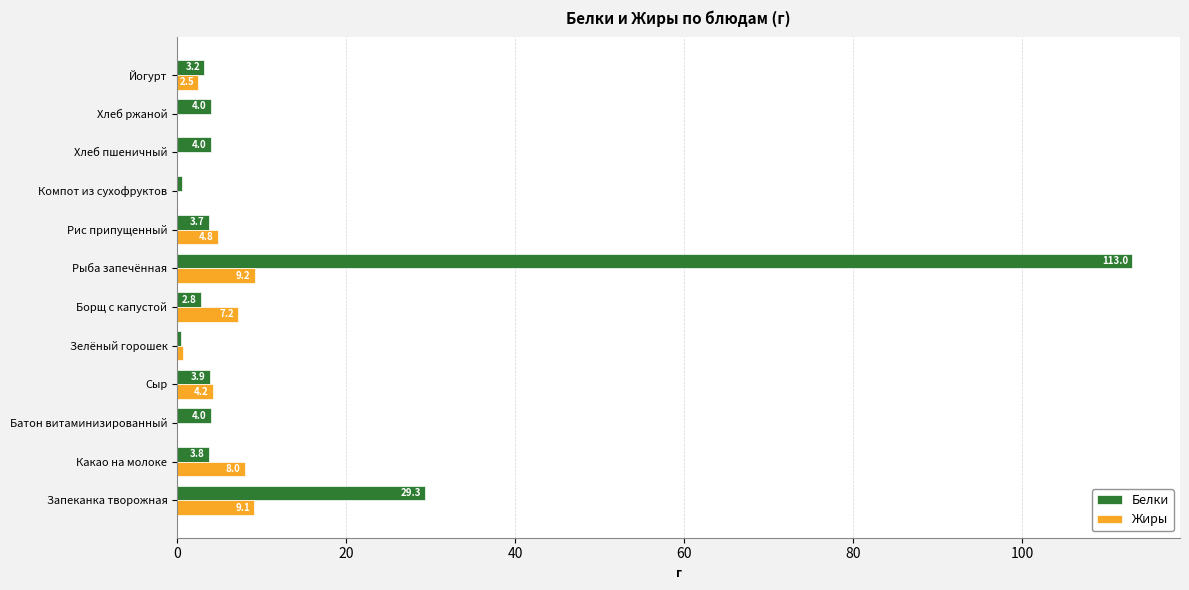

Where is Белки nearest to the value 56?

Запеканка творожная